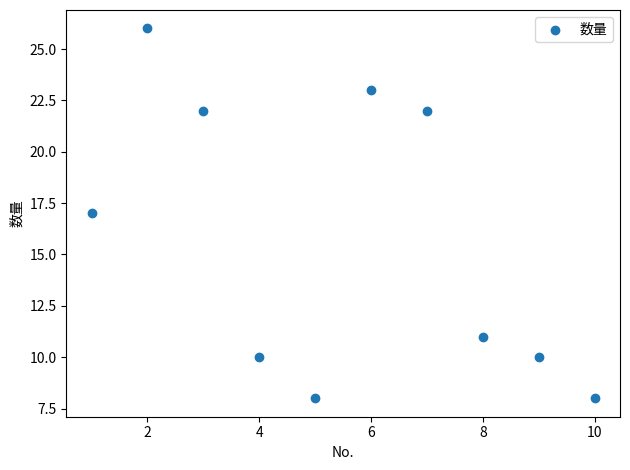

What is the range of X values (max minus min)?

9